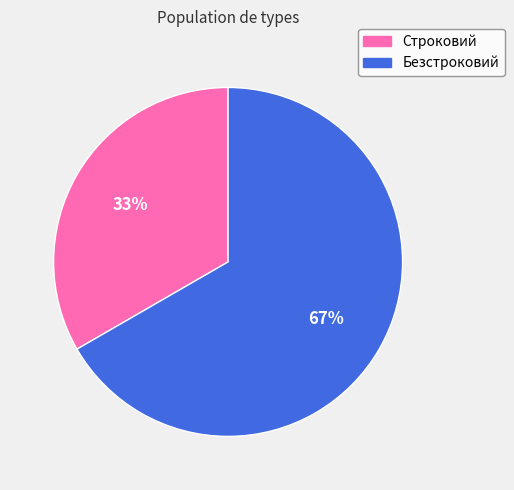

To the nearest percent, what is the average slice percentage?

50%